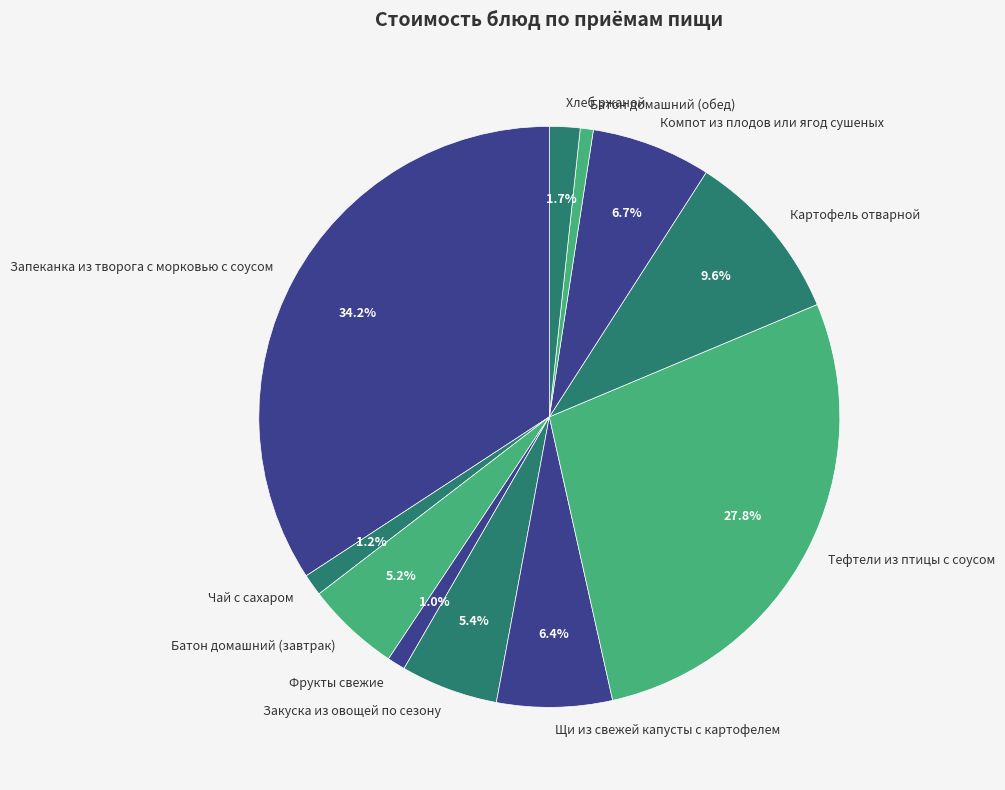

Between Батон домашний (обед) and Картофель отварной, which is larger?

Картофель отварной